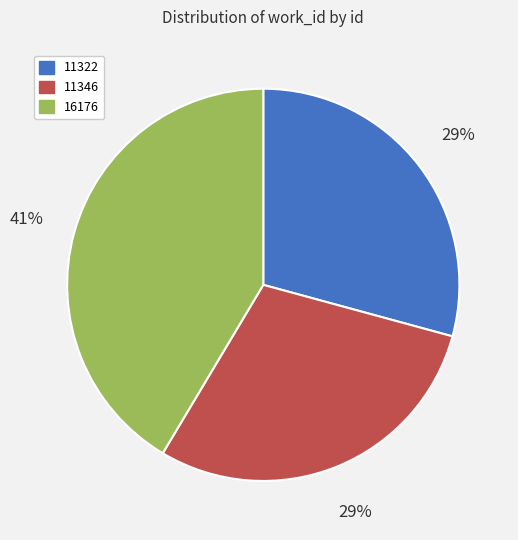

Is 11322 the majority of the pie?

No